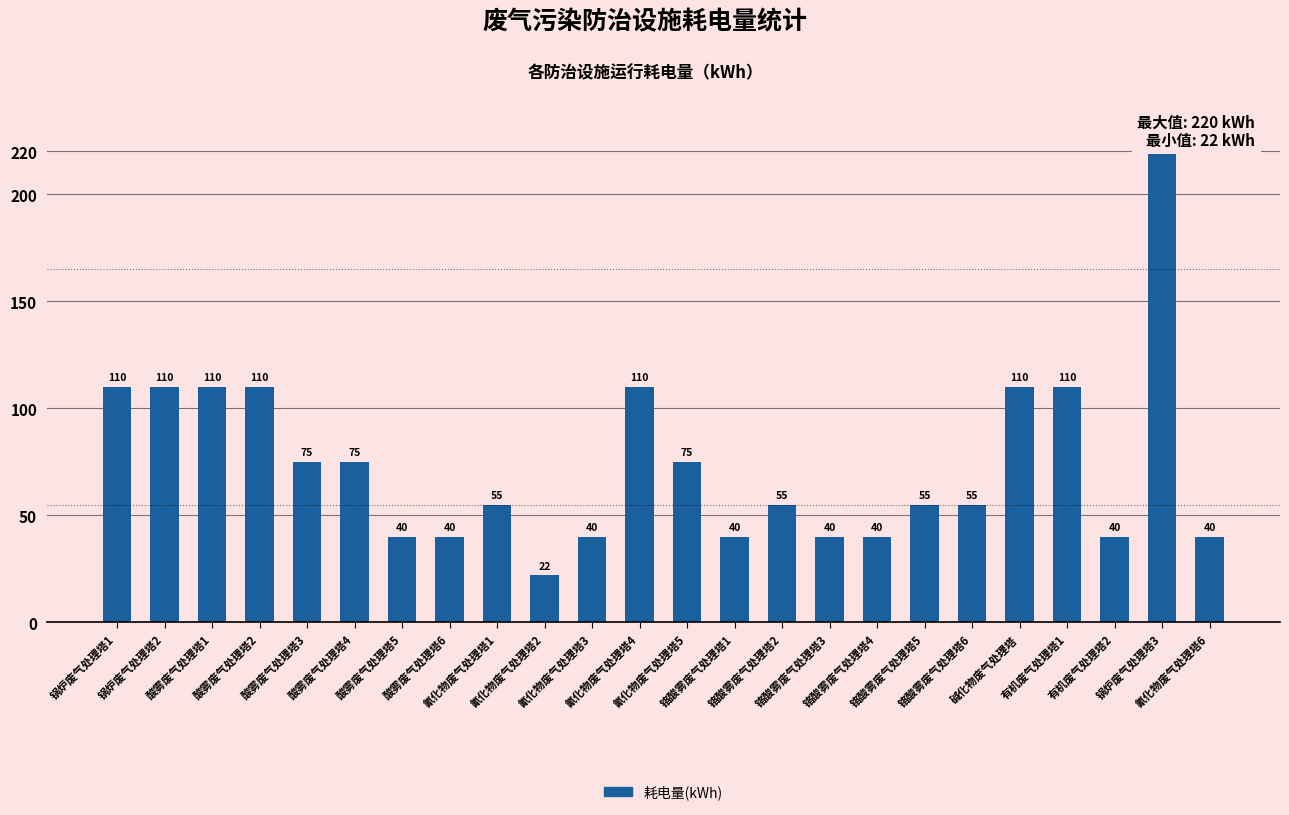

What is the difference between the second highest and minimum values?

88